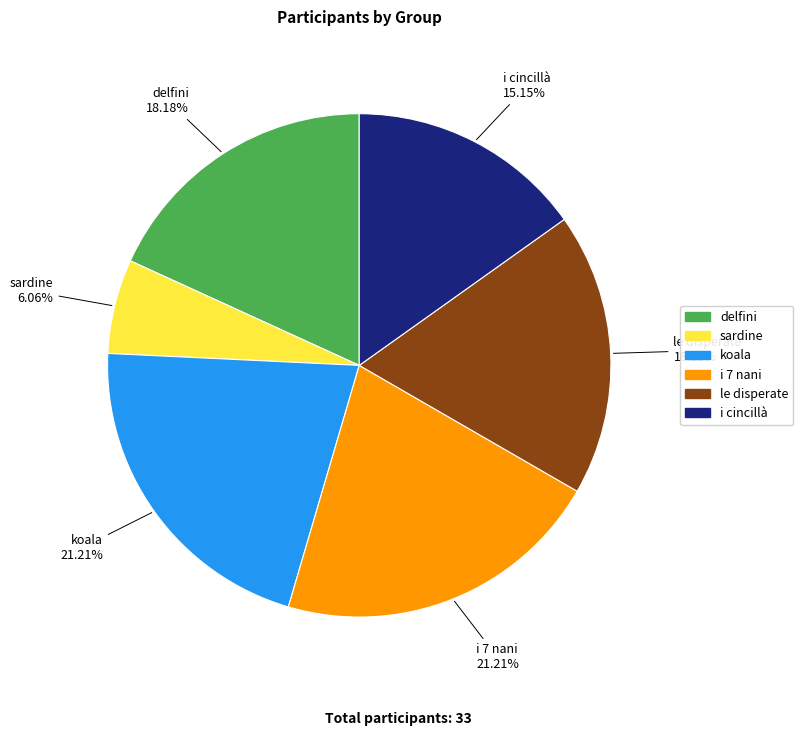

Which slice is the smallest?

sardine